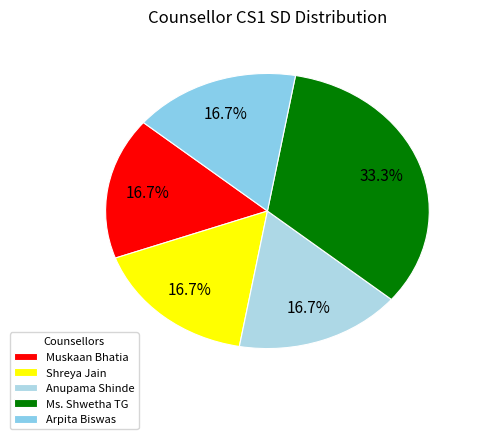

Is it true that Muskaan Bhatia is 17% of the pie?

True